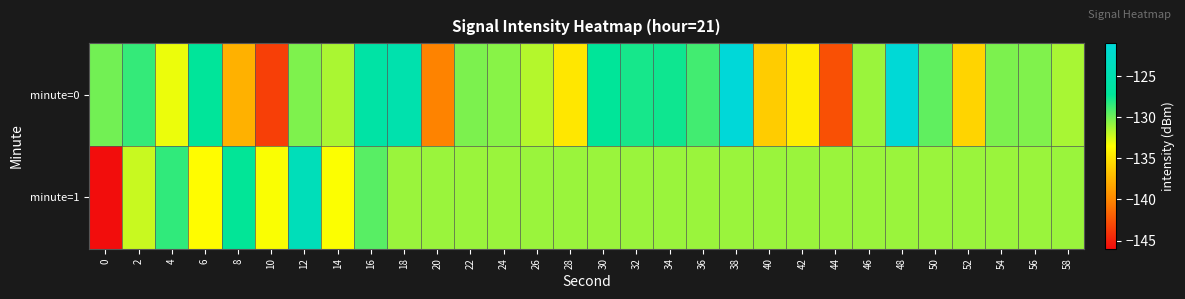

Which category has the highest value across all series?

38